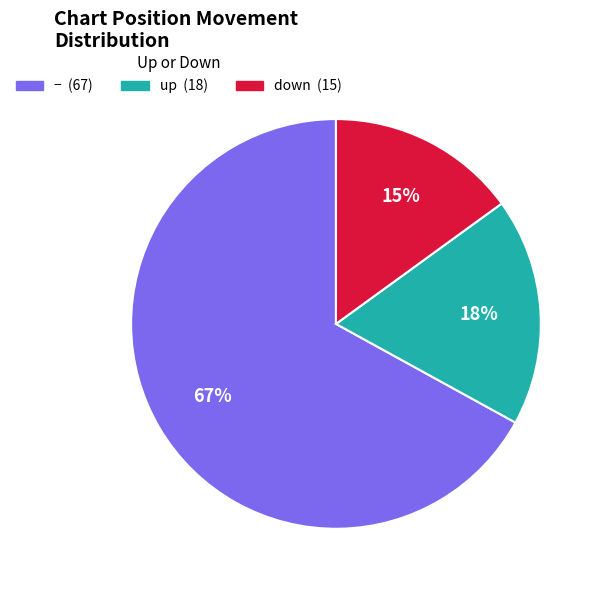

To the nearest percent, what is the average slice percentage?

33%